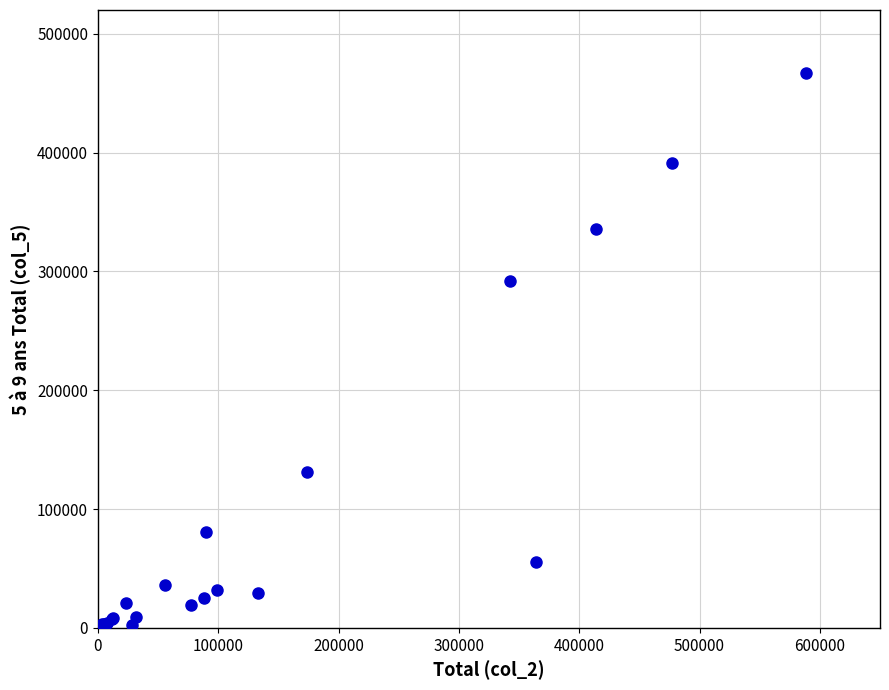

What Y value in the scatter plot is closest to 233600?

291862